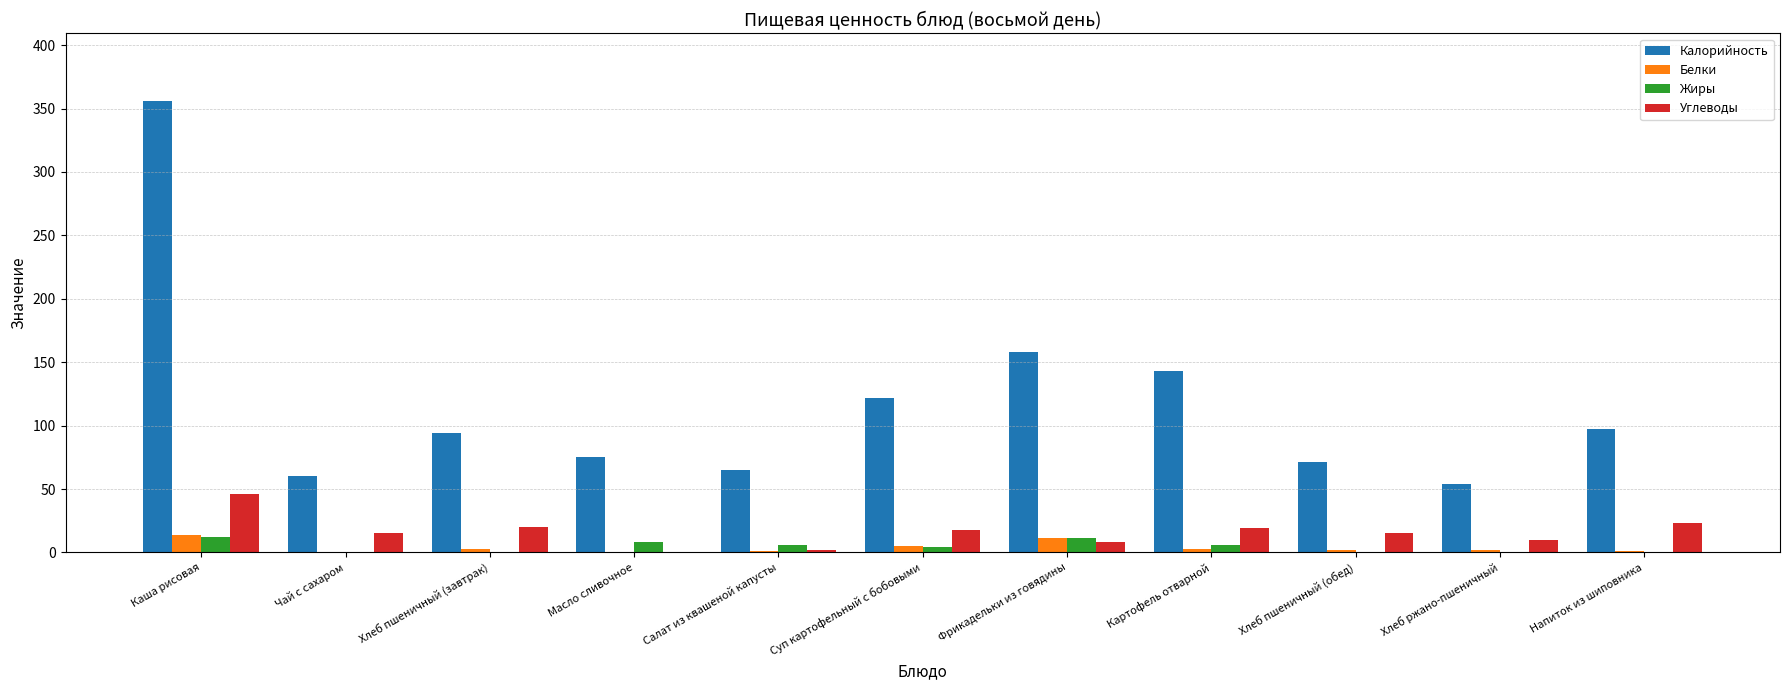

The Белки series shows 3 at Картофель отварной. True or false?

True